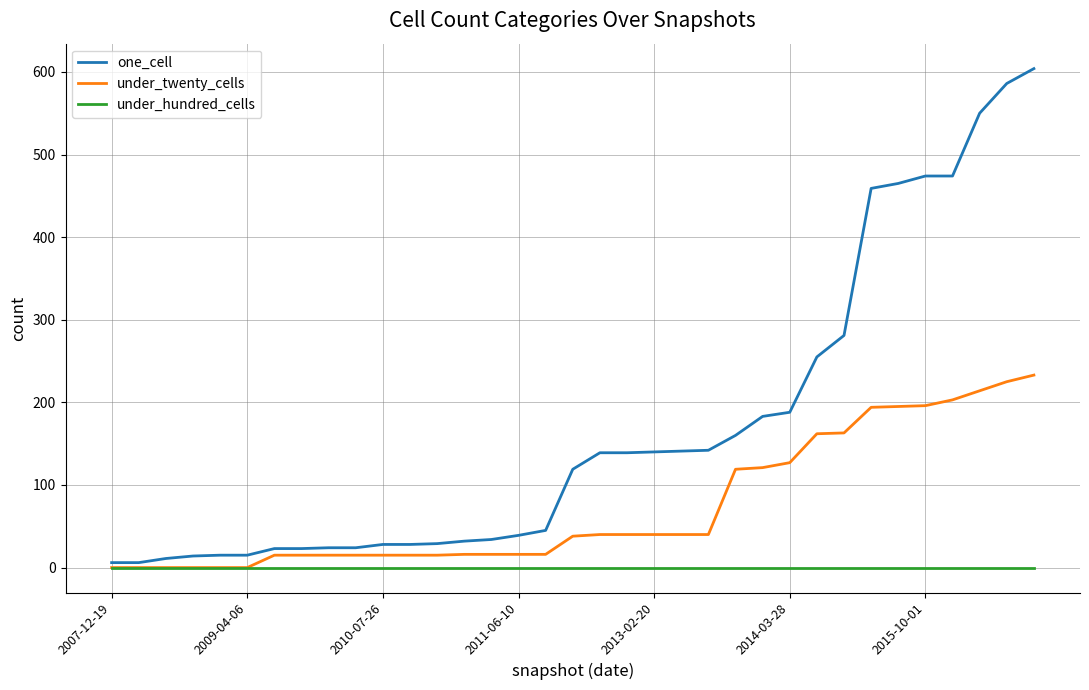

Which series has the largest range (max minus min)?

one_cell